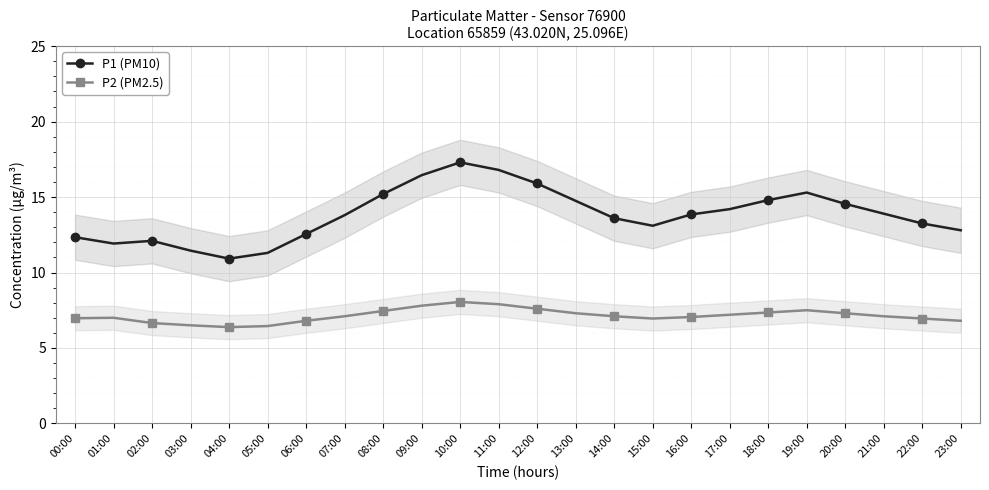

What is the label of the 24th point from the right?

00:00